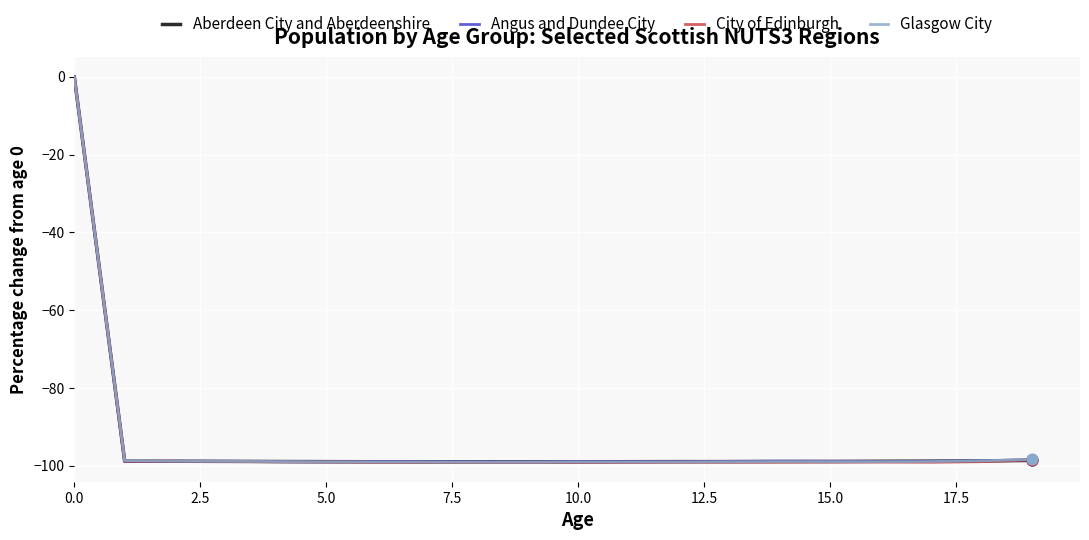

Which series has the largest range (max minus min)?

City of Edinburgh